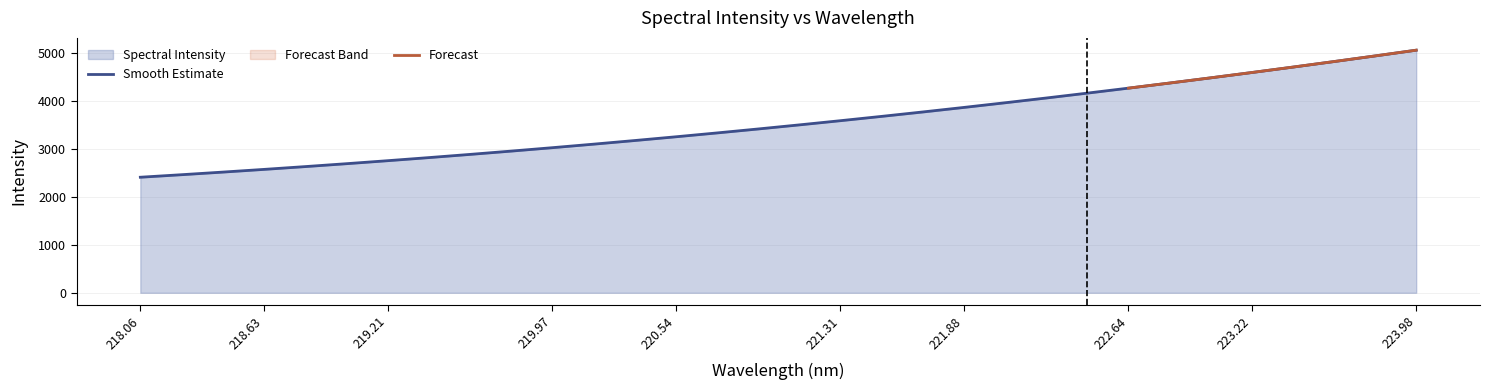

True or false: there are more than 2 points higher than both neighbors.

False